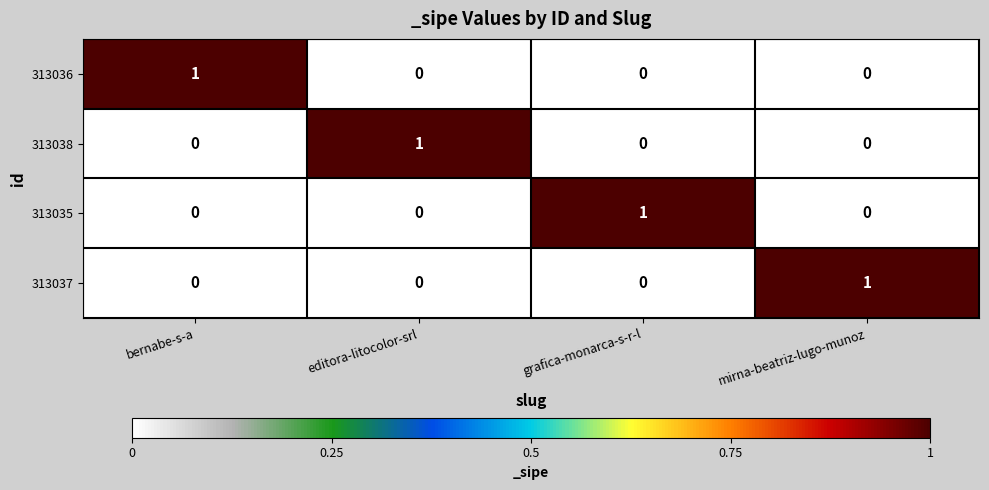

True or false: 313038 has a value of 1 at bernabe-s-a.

False